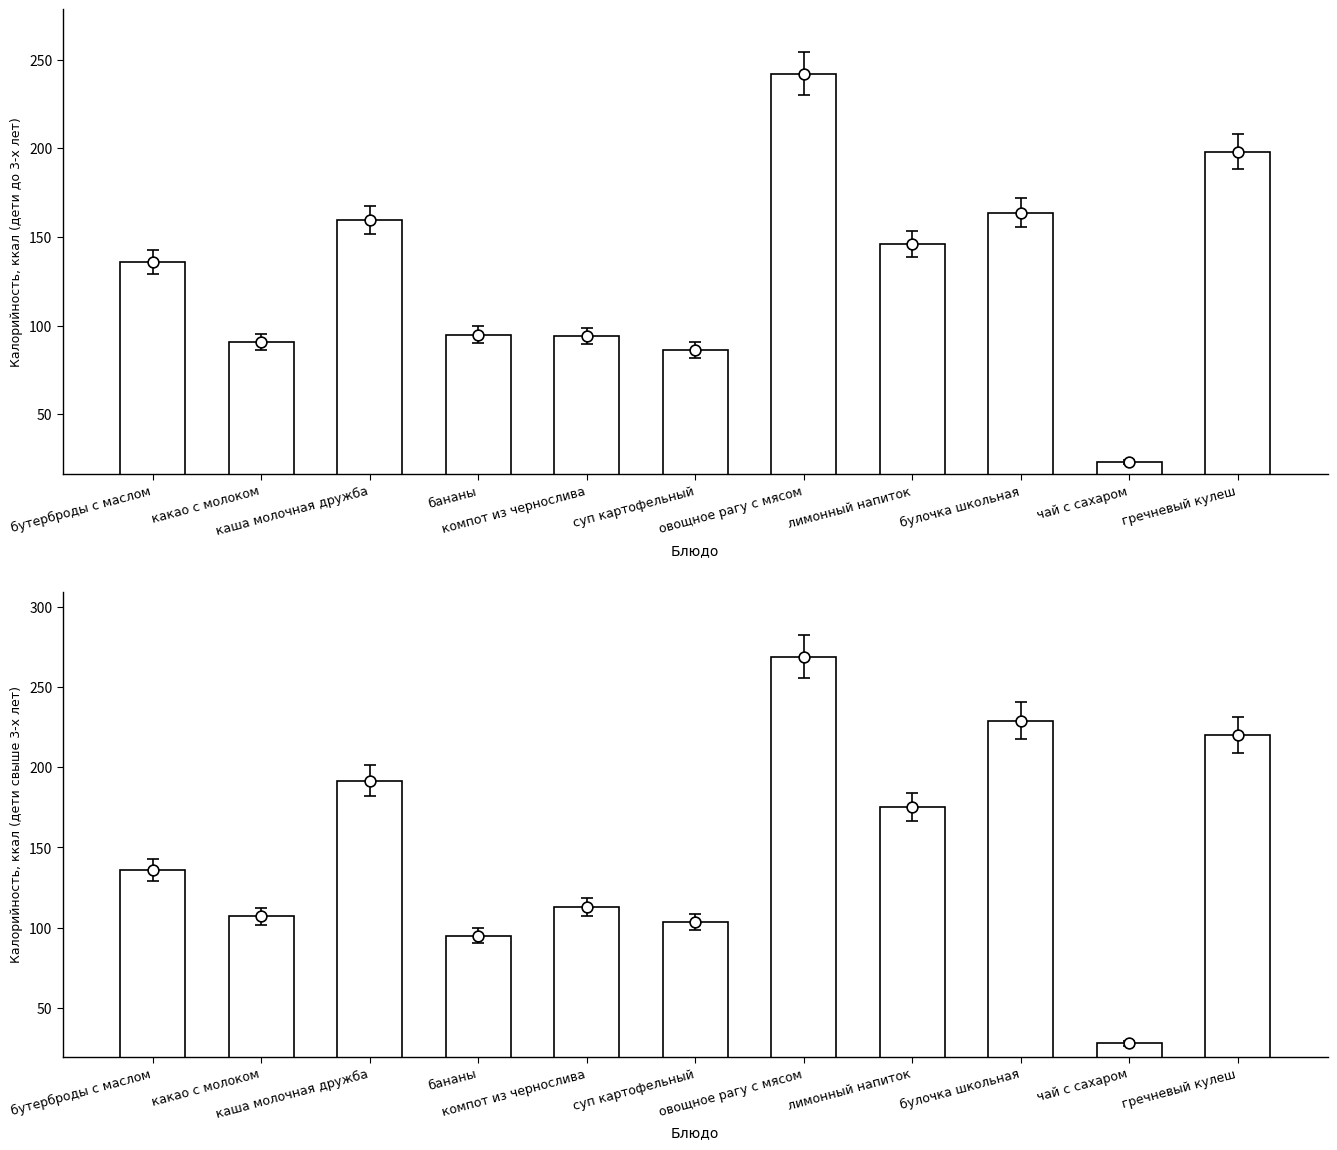

What are all the series names shown in the legend?

Калорийность, ккал (дети до 3-х лет), Калорийность, ккал (дети свыше 3-х лет)